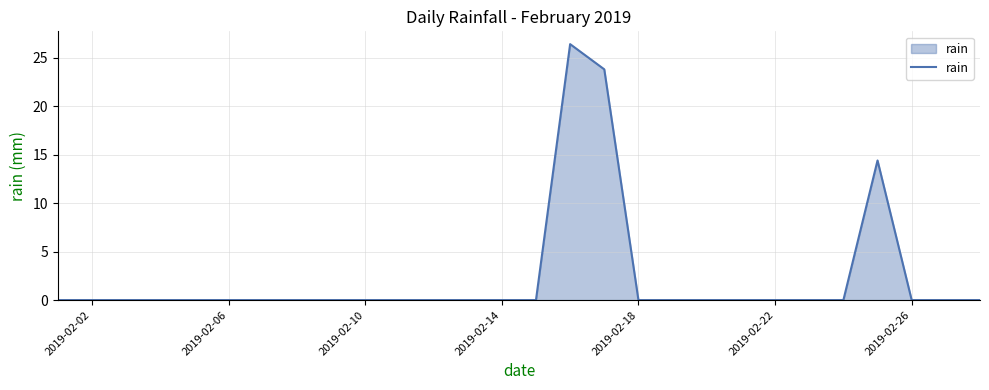

Does the chart display data point markers on the line(s)?

No